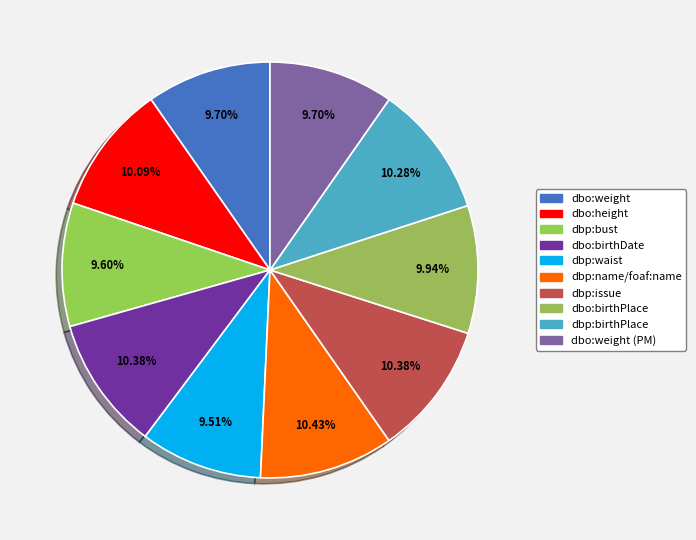

Is there any slice that represents more than half of the pie?

No